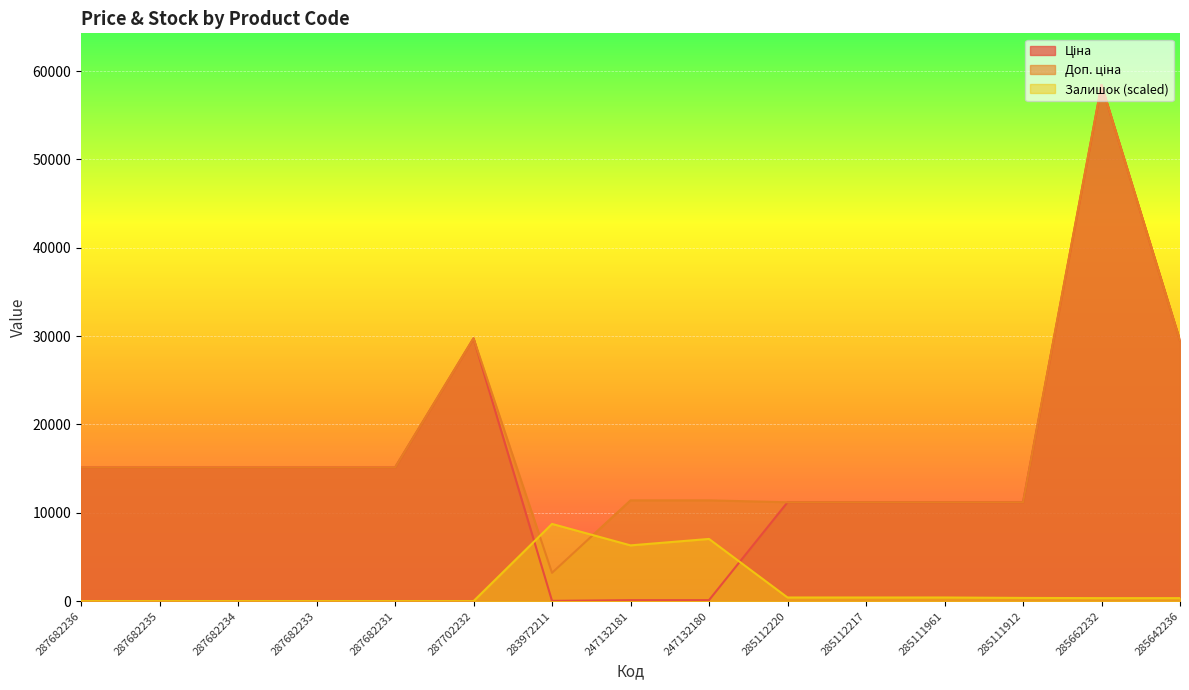

True or false: Залишок has a value of 412.7 at 285112220.

True